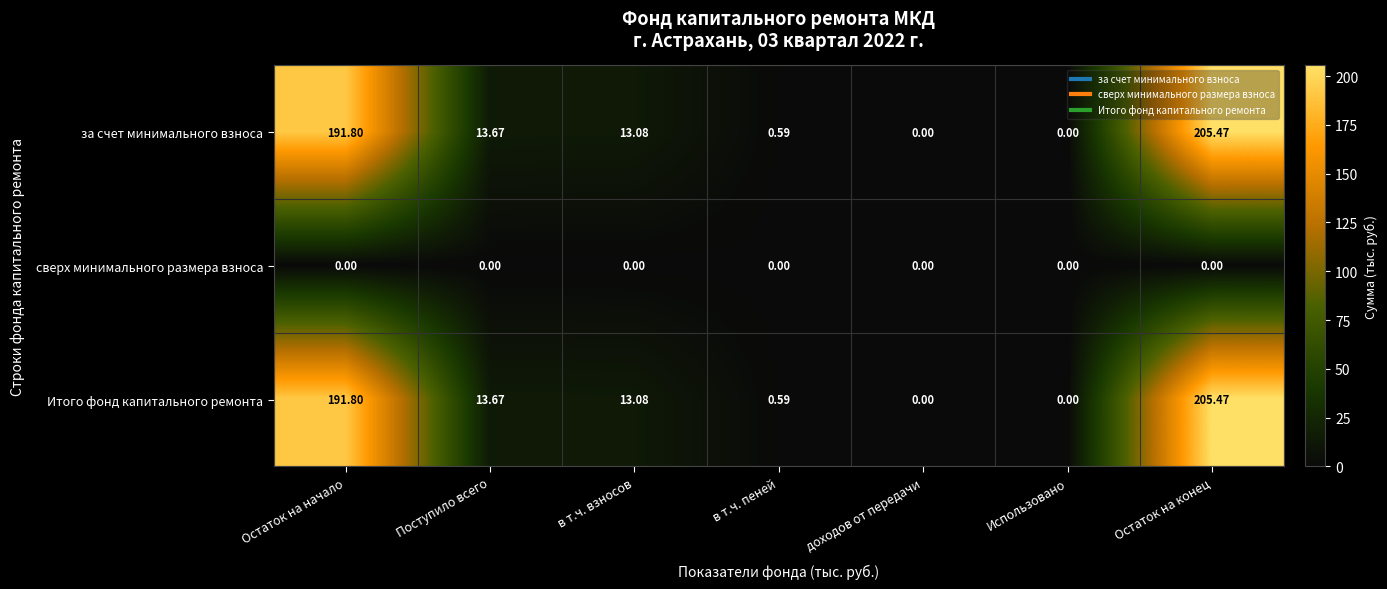

At which category does the chart reach its peak across all series?

Остаток на конец